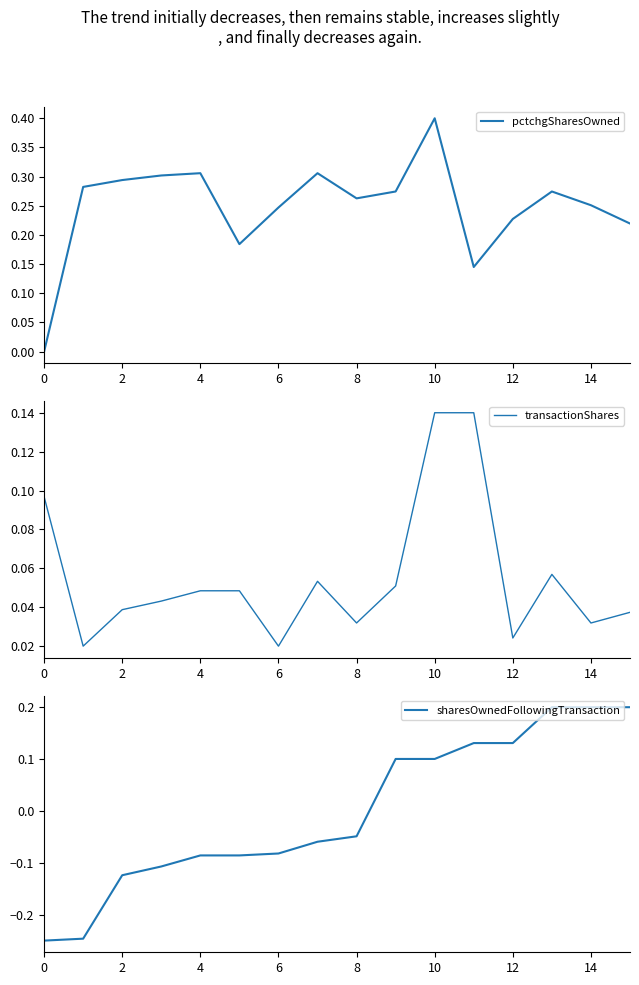

True or false: pctchgSharesOwned has a value of 0.4 at 10.

True